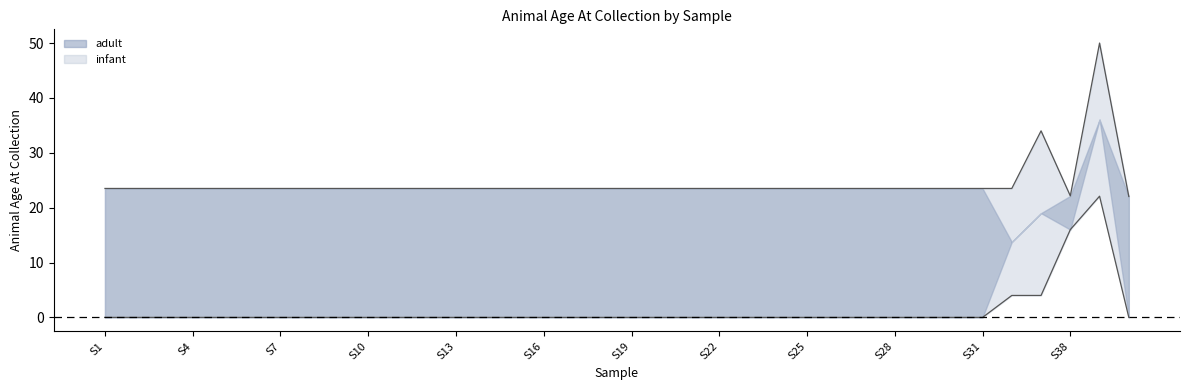

Is it true that infant equals 18.7 at S31?

False